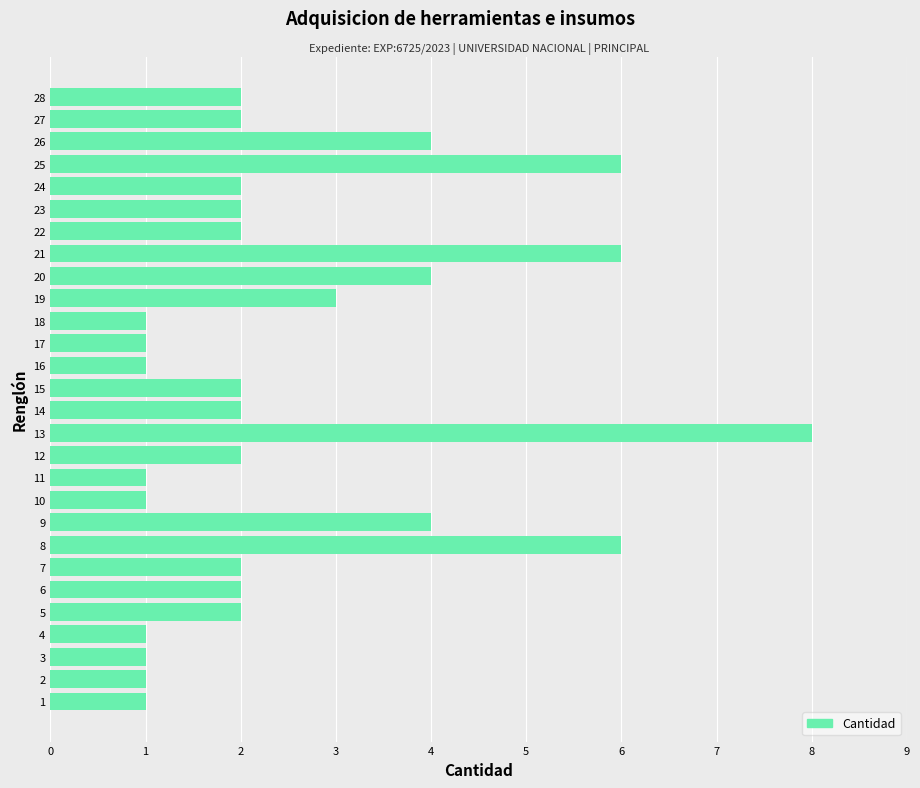

Approximately how many times larger is the value at 19 compared to 14?

1.5